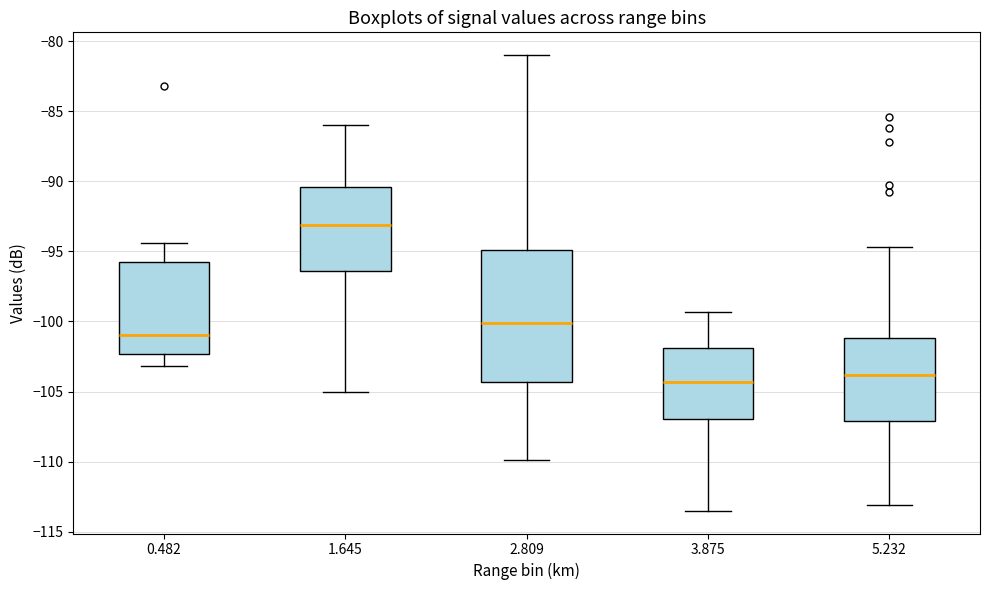

Reading left to right, transcribe this box plot: for each box, give where its median line is, the range the box spans, and where its two whiskers end, as read against the y-axis. The values are not printed on the chart, so give them approximately, as read against the axis.

0.482: median -101.0, box -102.5 to -95.5, whiskers -103.0 to -94.5
1.645: median -93.0, box -96.5 to -90.5, whiskers -105.0 to -86.0
2.809: median -100.0, box -104.5 to -95.0, whiskers -110.0 to -81.0
3.875: median -104.5, box -107.0 to -102.0, whiskers -113.5 to -99.5
5.232: median -104.0, box -107.0 to -101.0, whiskers -113.0 to -94.5